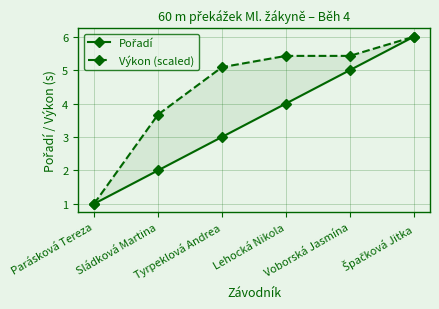

What is the label of the 5th point from the right?

Sládková Martina